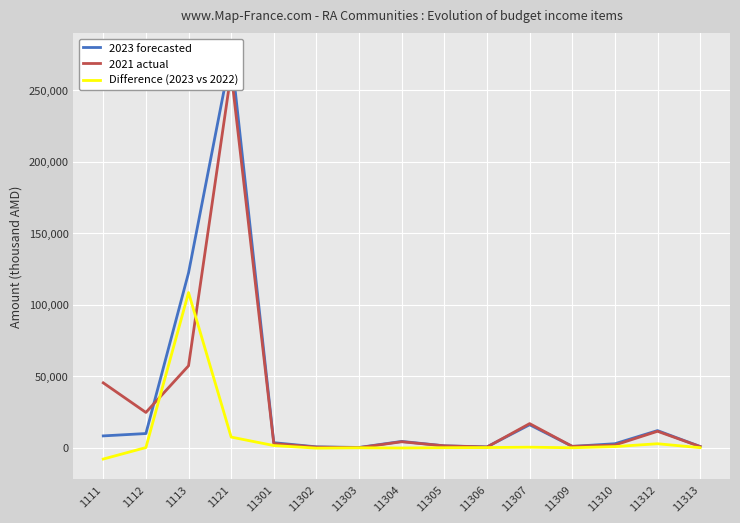

What is the approximate value of 2021 actual at 11307?

16840.2